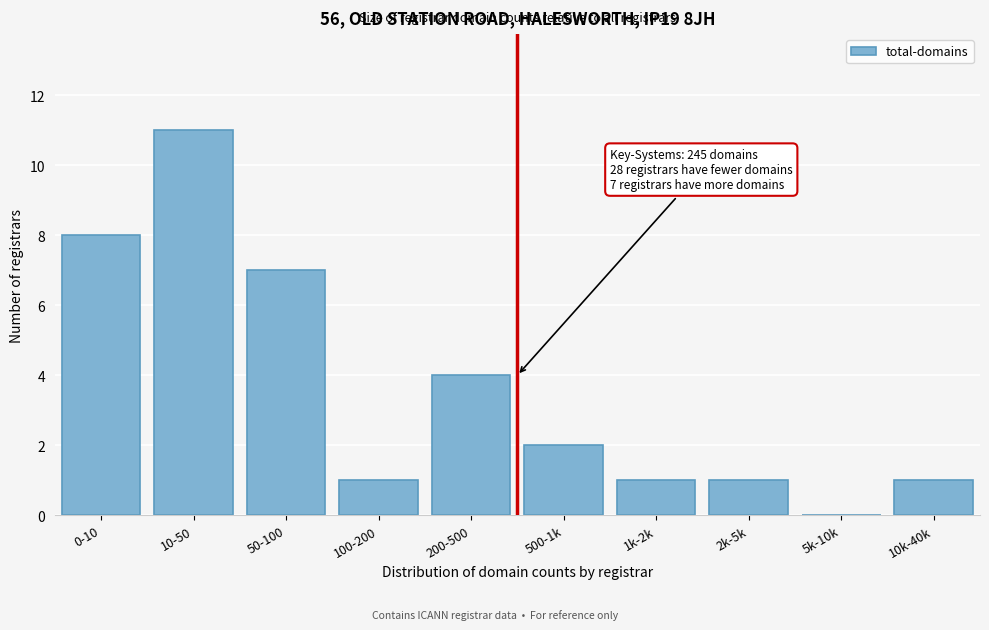

Reading left to right, what are all the values shown in this chart?

0-10=8	10-50=11	50-100=7	100-200=1	200-500=4	500-1k=2	1k-2k=1	2k-5k=1	5k-10k=0	10k-40k=1